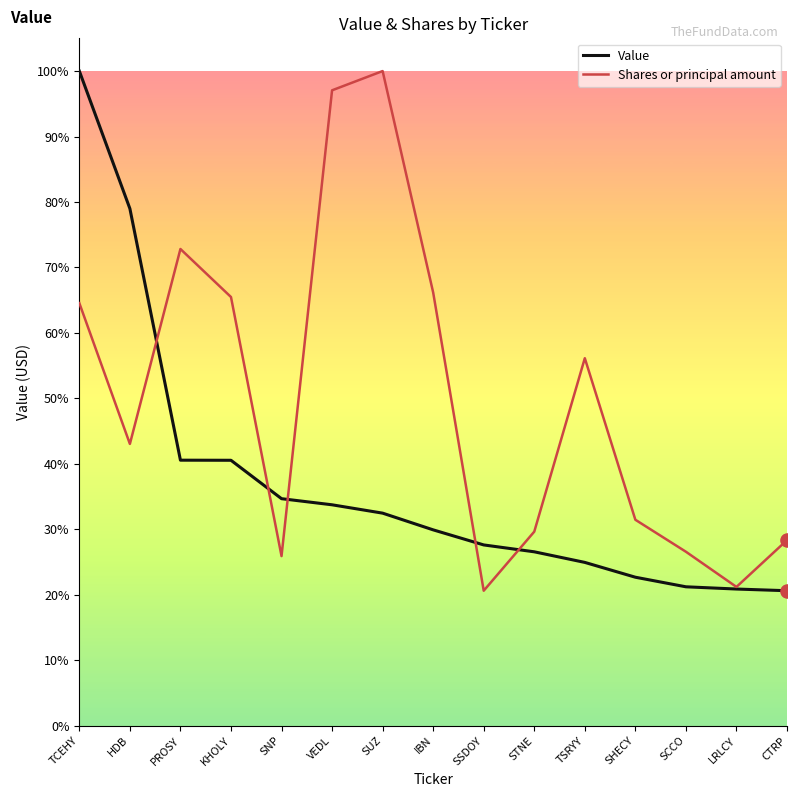

What are all the series names shown in the legend?

Value, Shares or principal amount